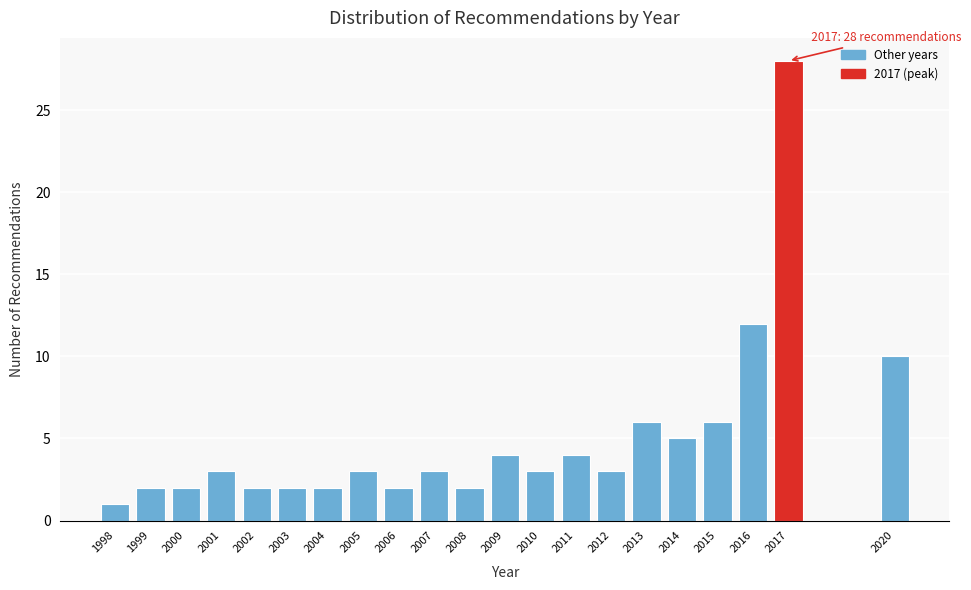

Reading right to left, transcribe all the data shown in this chart.

2020=10	2017=28	2016=12	2015=6	2014=5	2013=6	2012=3	2011=4	2010=3	2009=4	2008=2	2007=3	2006=2	2005=3	2004=2	2003=2	2002=2	2001=3	2000=2	1999=2	1998=1